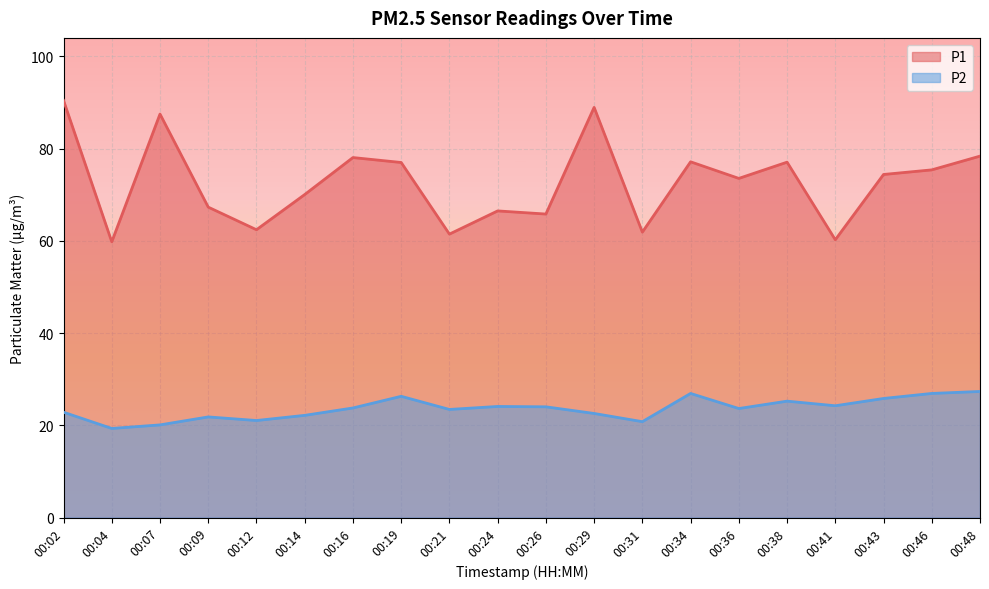

How many lines are shown in the chart?

2